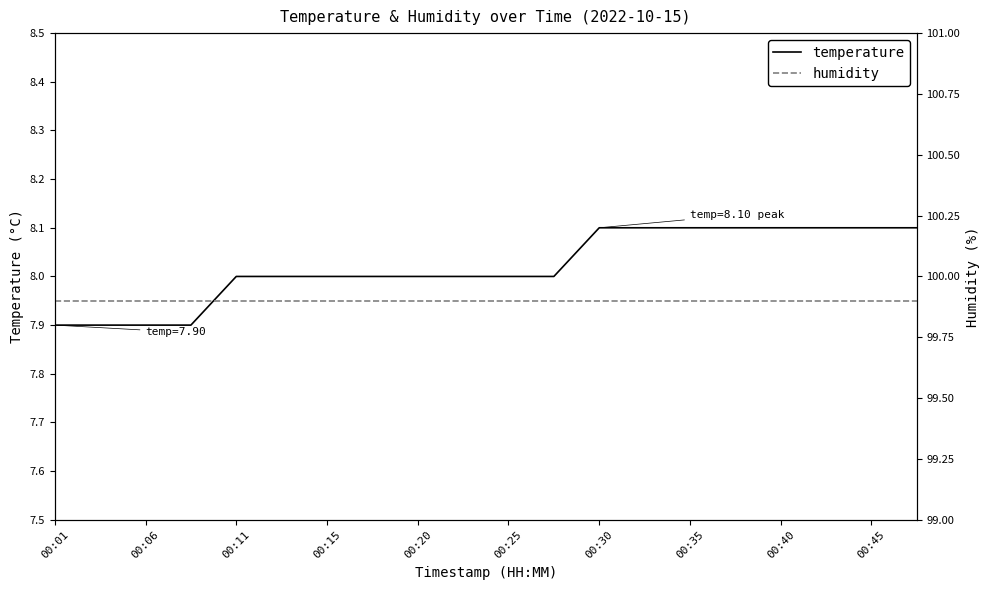

At how many categories does at least one series exceed 91?

20